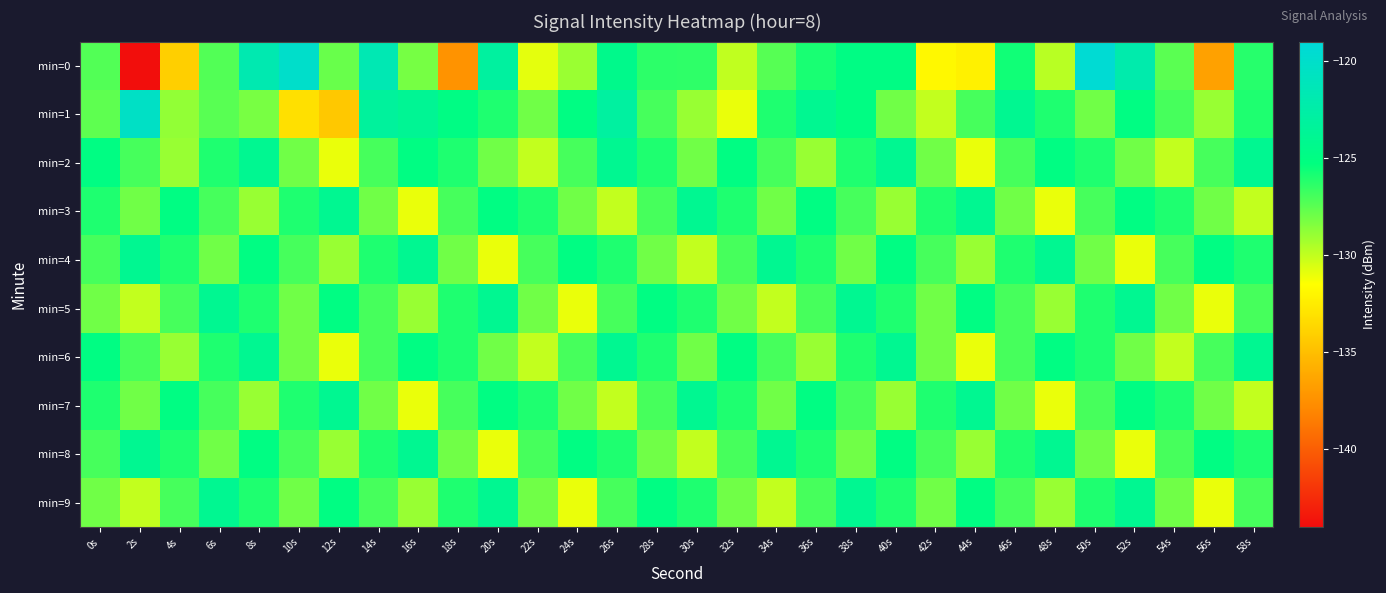

Which series has the largest total across all categories?

min=4